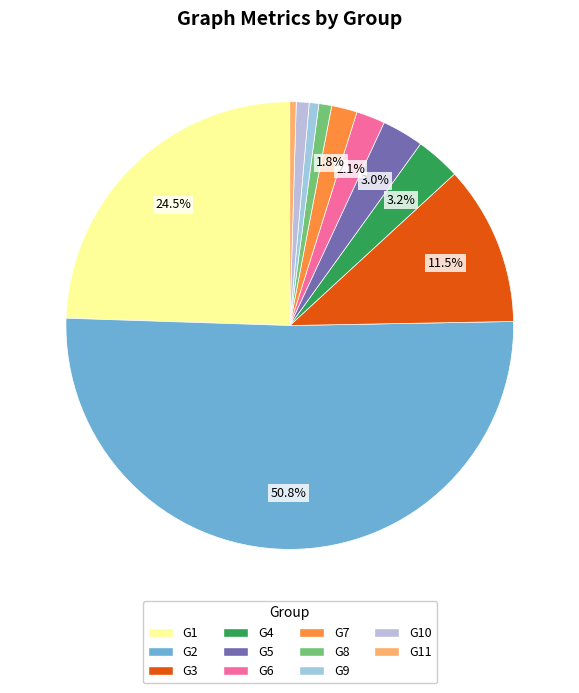

Which slice is the smallest?

G11